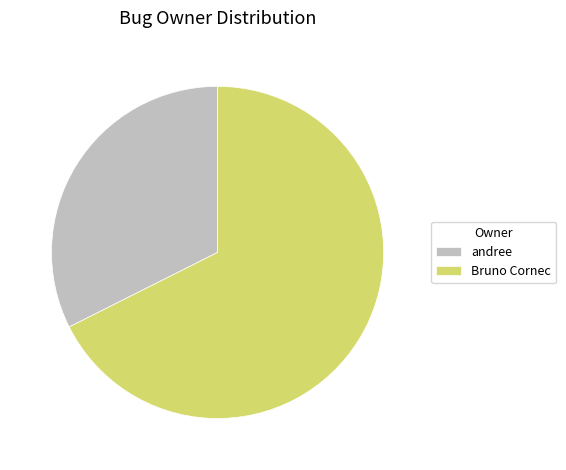

What is the ratio of the value at andree to the value at Bruno Cornec?

0.5